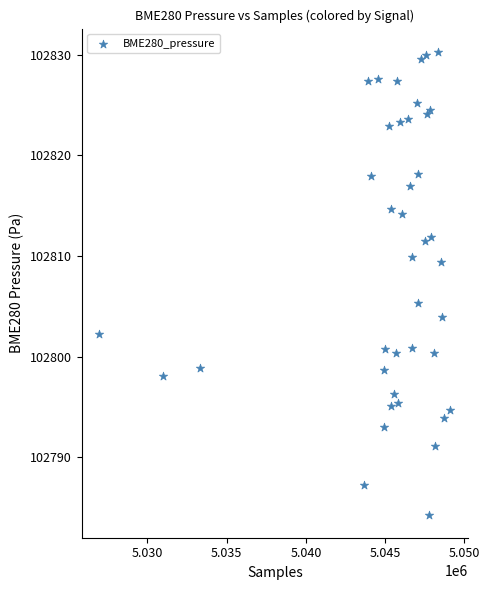

What Y value in the scatter plot is closest to 102807?

102805.3